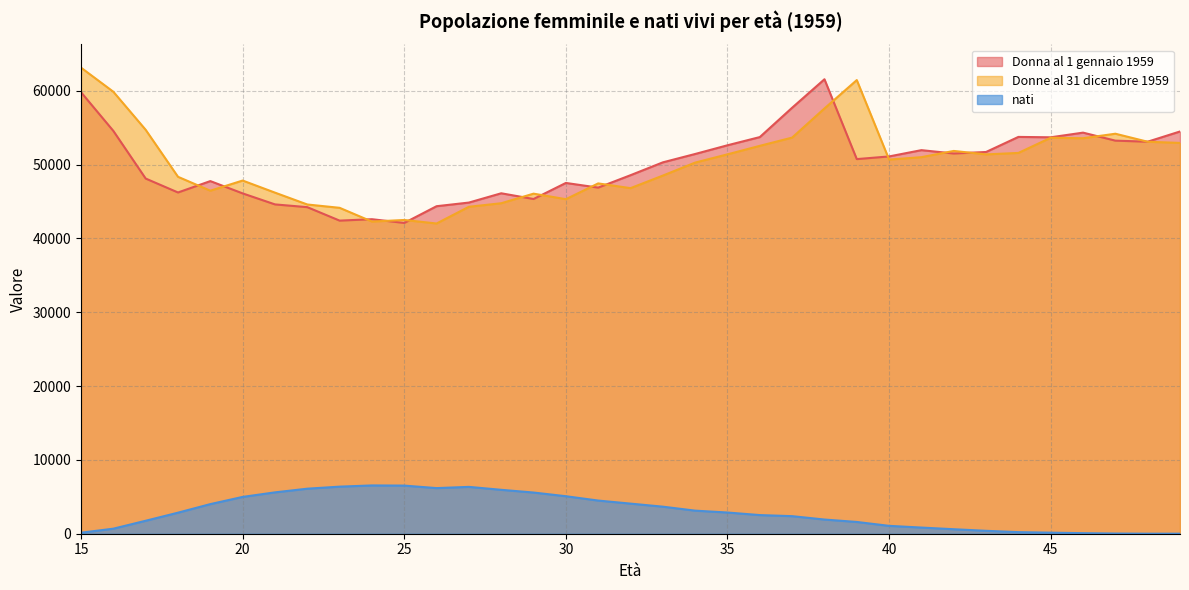

What is the average value of the Donne al 31 dicembre 1959 series?

50171